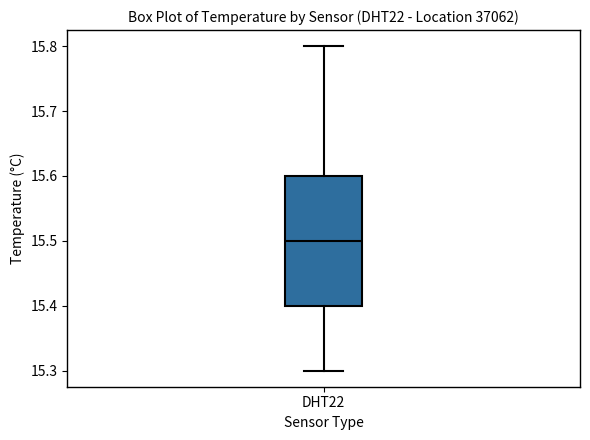

Where does the upper whisker of the box for DHT22 end on the y-axis? The values are not printed on the chart, so give them approximately, as read against the axis.

15.8